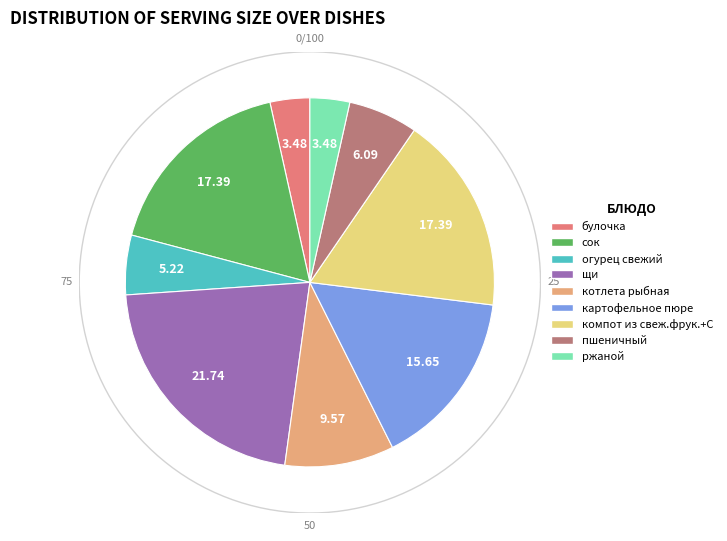

How many slices are in this pie chart?

9